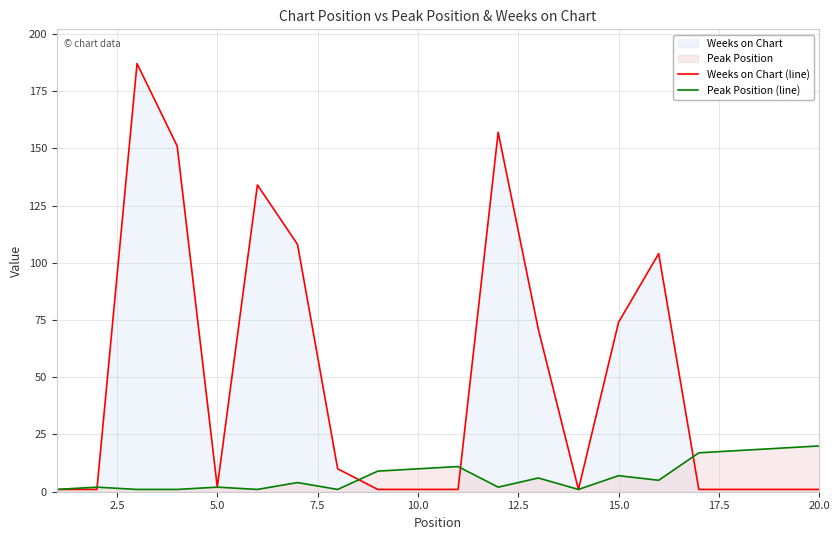

Is it true that Peak Position (line) equals 20 at 20.0?

True